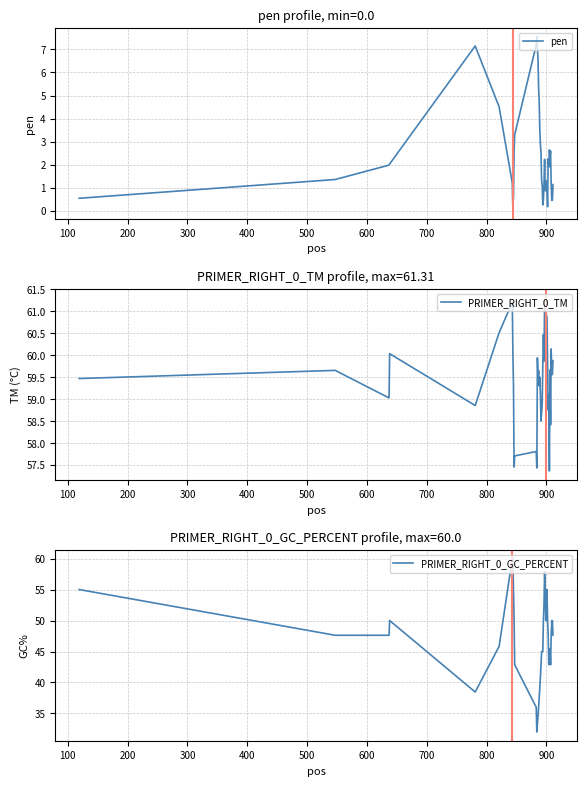

What is the minimum value for PRIMER_RIGHT_0_GC_PERCENT?

32.0